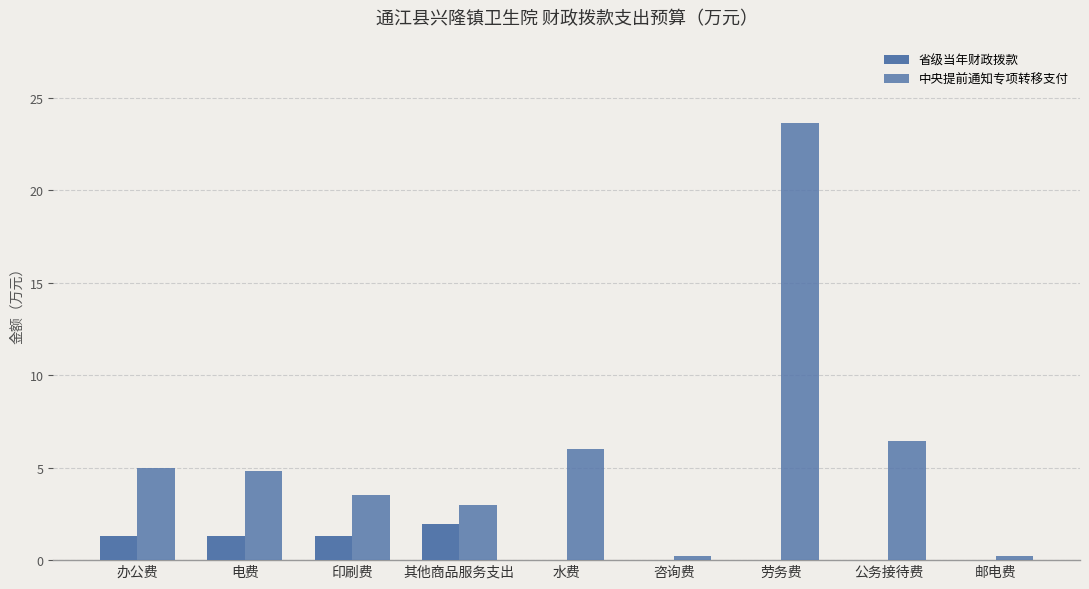

What is the label of the 9th bar from the left?

邮电费